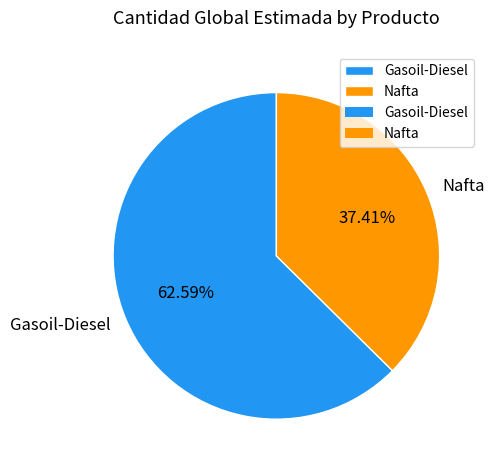

Is it true that Gasoil-Diesel is 63% of the pie?

True